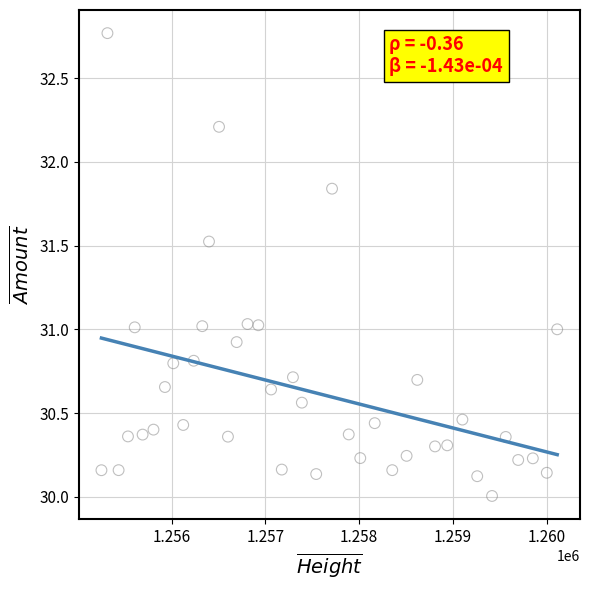

What is the range of X values (max minus min)?

4860.0